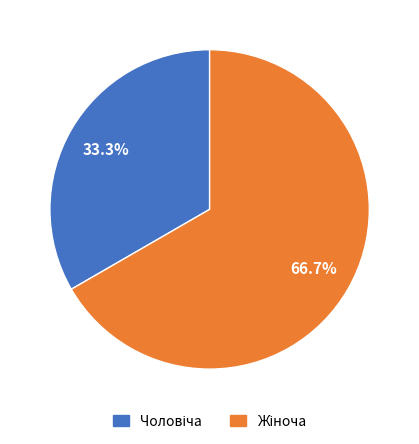

How many slices are in this pie chart?

2